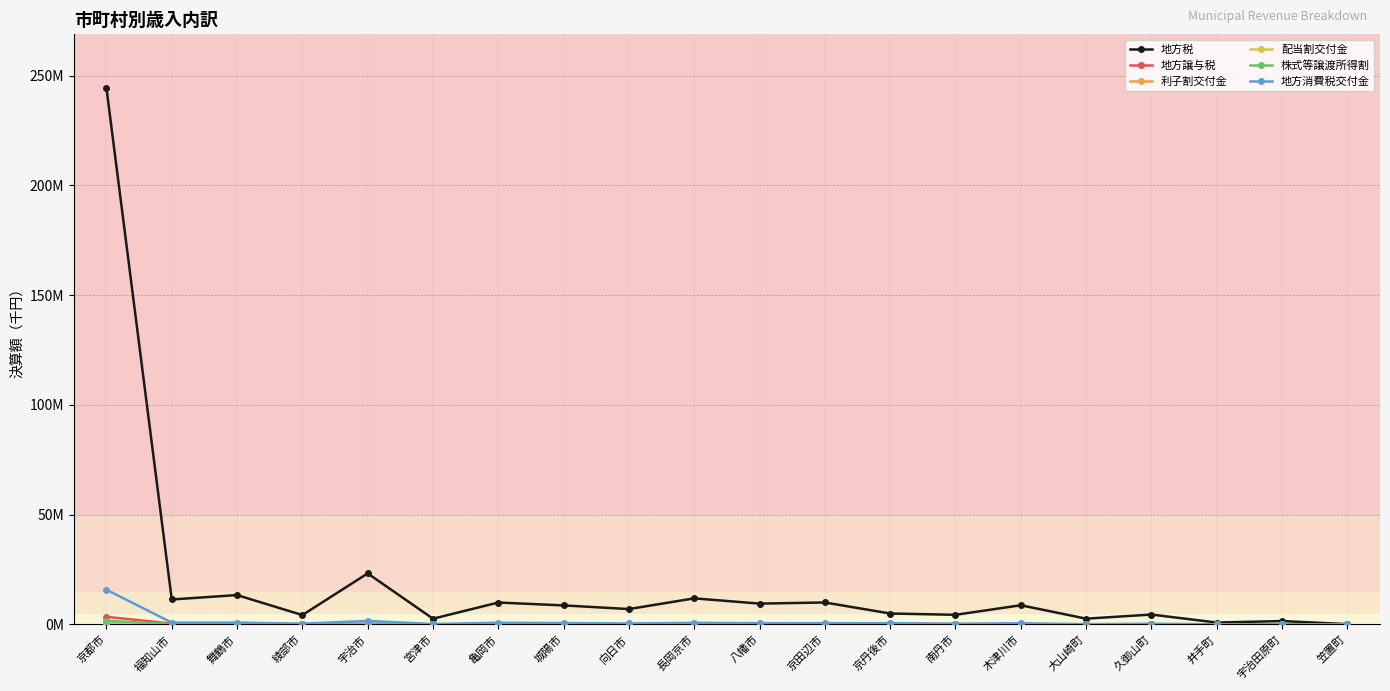

Reading right to left, transcribe all the data shown in this chart.

地方税: 160894	1552288	879683	4518462	2647059	8757343	4401379	5000741	10024173	9510320	11902978	7022946	8686753	10000373	2633094	23265709	4287447	13398164	11392181	244429111
地方譲与税: 6582	42161	28613	52154	28898	193919	188716	290467	169284	149560	130742	83411	146990	229257	74040	349740	160260	300817	400540	3475248
利子割交付金: 521	3952	3143	6394	7064	32894	10591	15538	30677	31810	42783	24894	32996	34831	6322	85213	11364	34421	28909	682737
配当割交付金: 817	6208	4904	10000	11064	51941	16706	24486	48379	49886	67267	39133	51609	54866	9932	134163	17859	54262	45660	1074701
株式等譲渡所得割: 1289	9786	7695	15711	17400	82159	26405	38677	76455	78526	106079	61704	81083	86636	15651	211779	28154	85728	72235	1696163
地方消費税交付金: 15283	105810	82915	347197	145818	536101	332141	592333	595695	608080	764894	447357	661199	794060	208428	1629493	360882	865792	842644	15836268